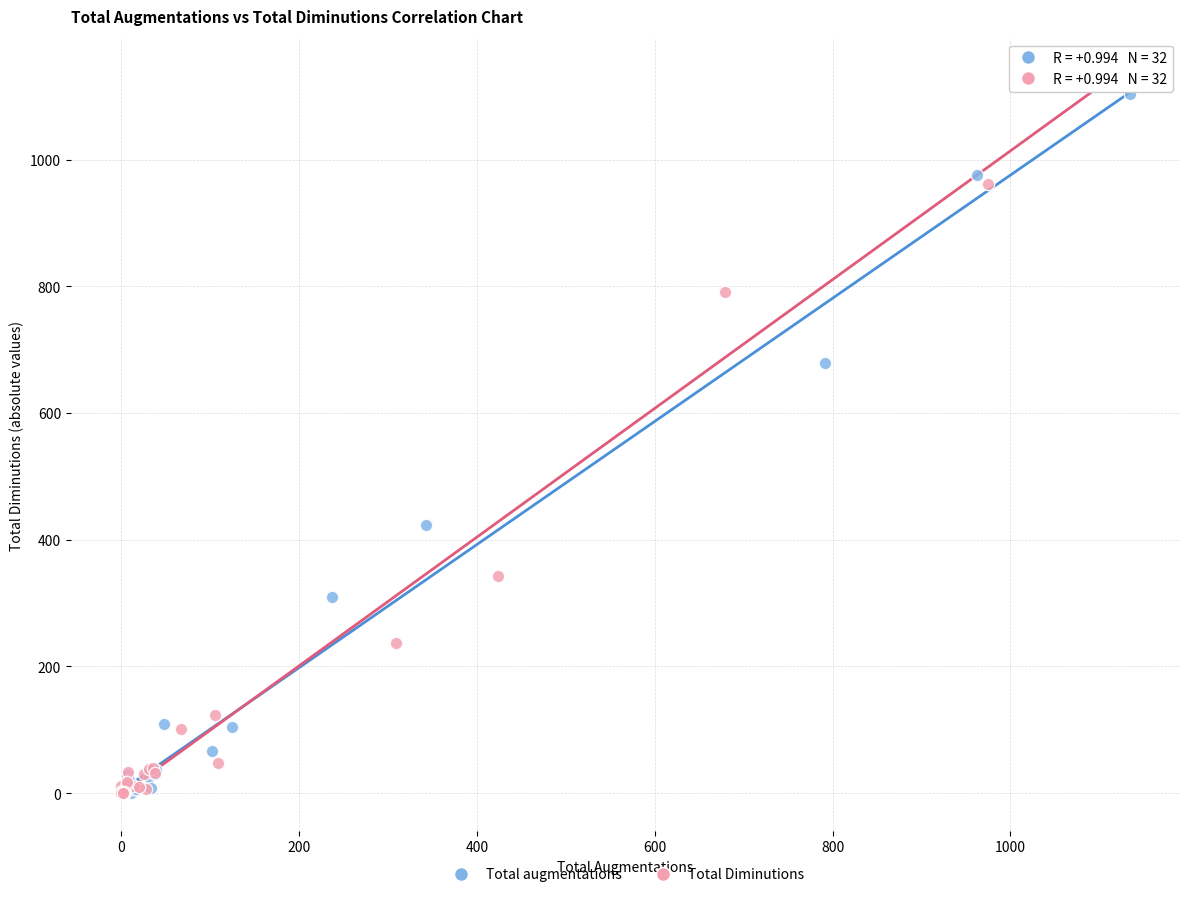

Which series has the widest spread of Y values?

Total Diminutions